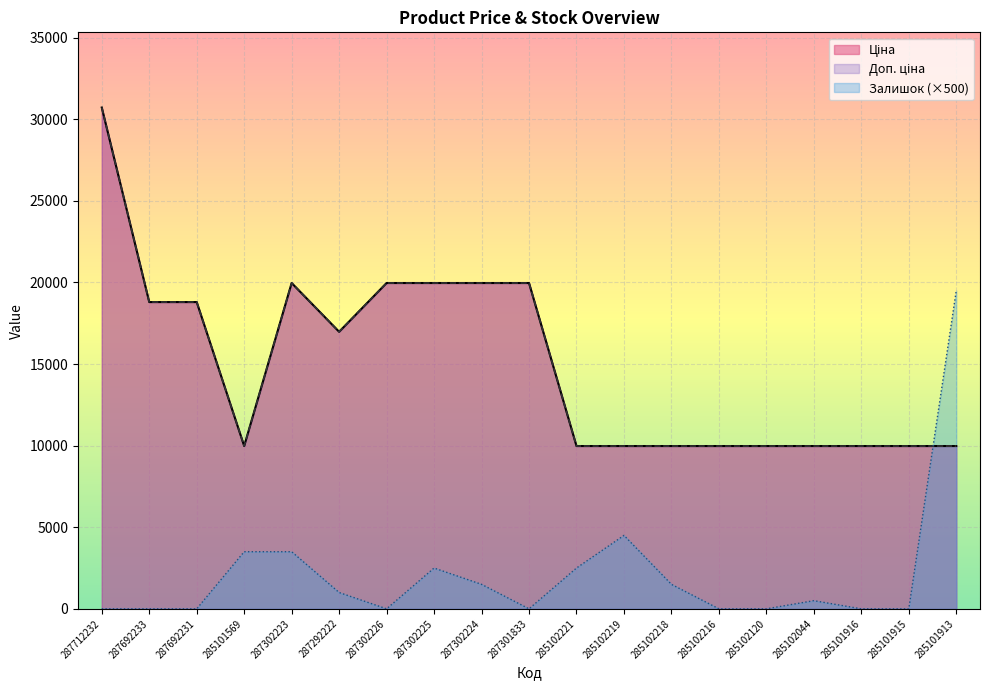

Reading right to left, extract all data points from this chart.

Ціна: 9975.0	9975.0	9975.0	9975.0	9975.0	9975.0	9975.0	9975.0	9975.0	19964.2	19964.2	19964.2	19964.2	16976.3	19964.2	9975.0	18796.8	18796.8	30717.1
Доп. ціна: 9975.0	9975.0	9975.0	9975.0	9975.0	9975.0	9975.0	9975.0	9975.0	19964.2	19964.2	19964.2	19964.2	16976.3	19964.2	9975.0	18796.8	18796.8	30717.1
Залишок: 19500.0	0.0	0.0	500.0	0.0	0.0	1500.0	4500.0	2500.0	0.0	1500.0	2500.0	0.0	1000.0	3500.0	3500.0	0.0	0.0	0.0